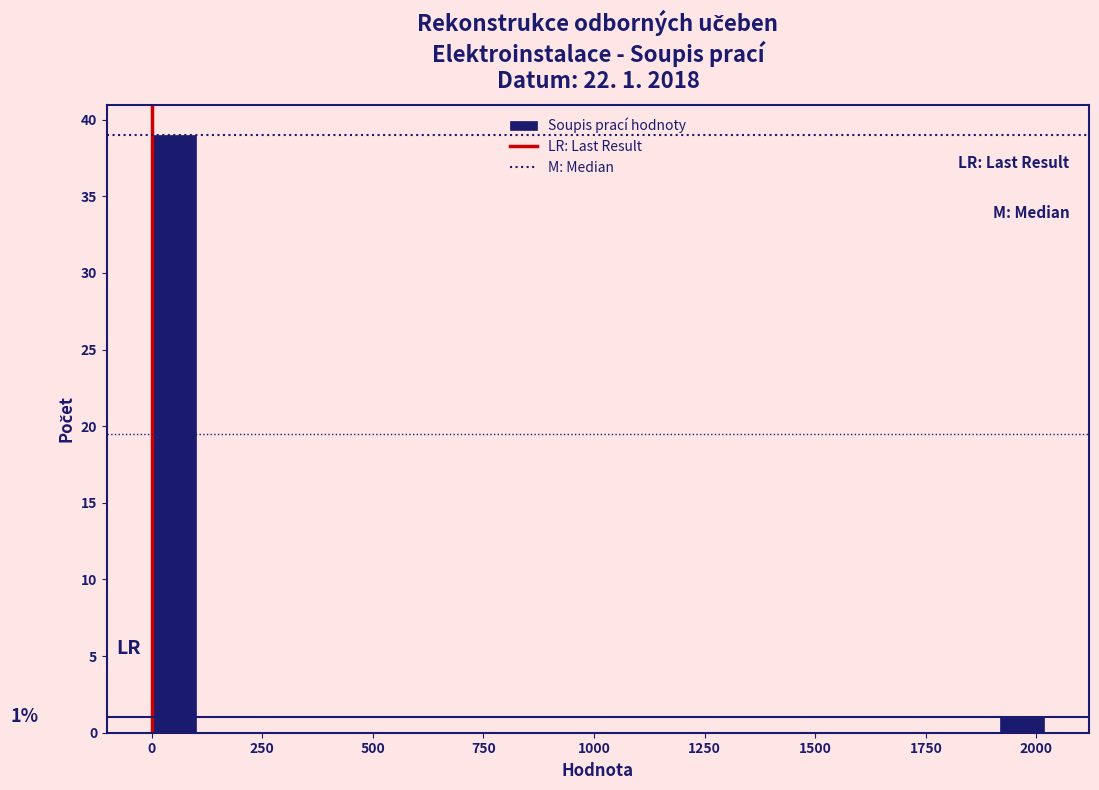

Read against the x-axis, roughly where is the centre of the tallest bar?

50